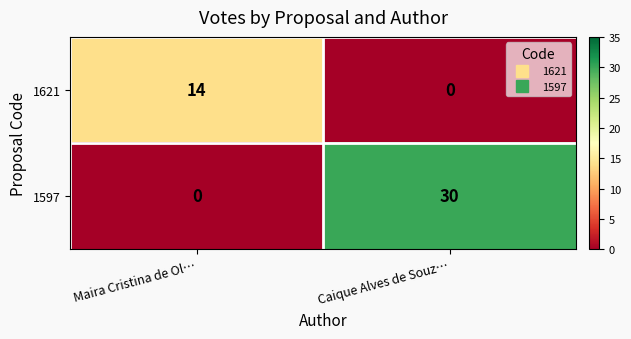

What is the average value of the 1621 series?

7